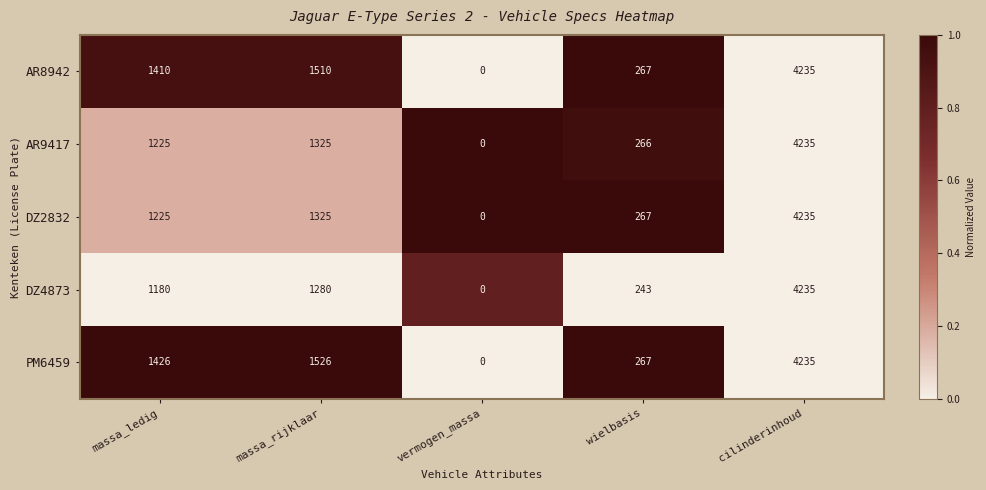

At which category is the sum across all series the highest?

cilinderinhoud